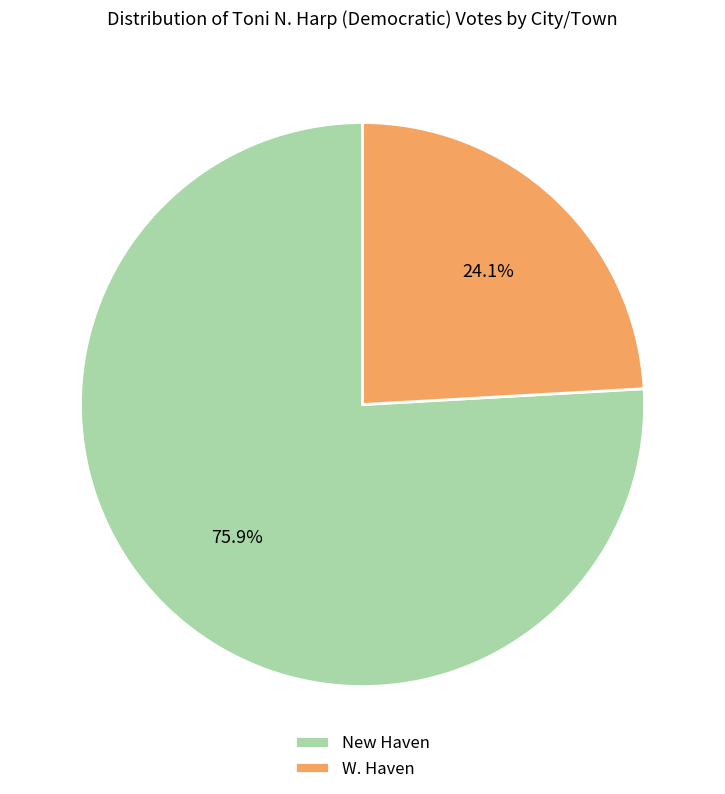

Is there any slice that represents more than half of the pie?

Yes